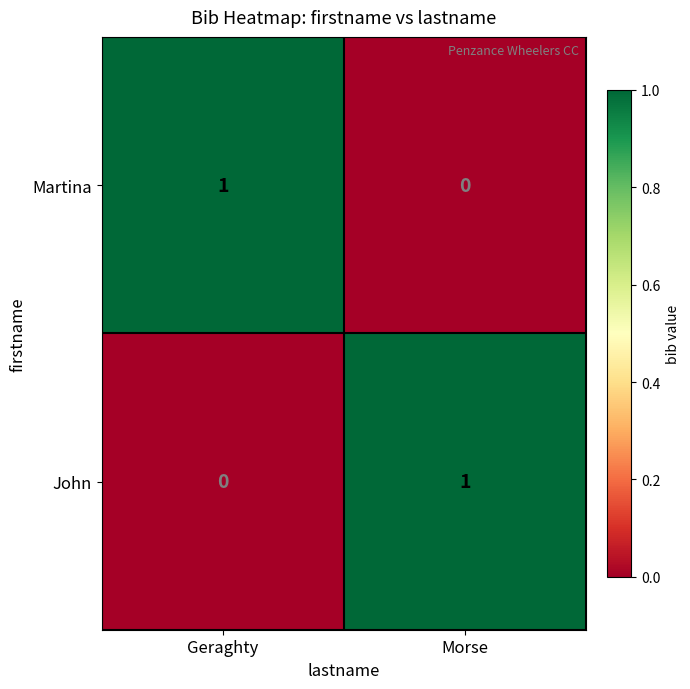

Reading right to left, extract all data points from this chart.

Martina: Morse=0	Geraghty=1
John: Morse=1	Geraghty=0